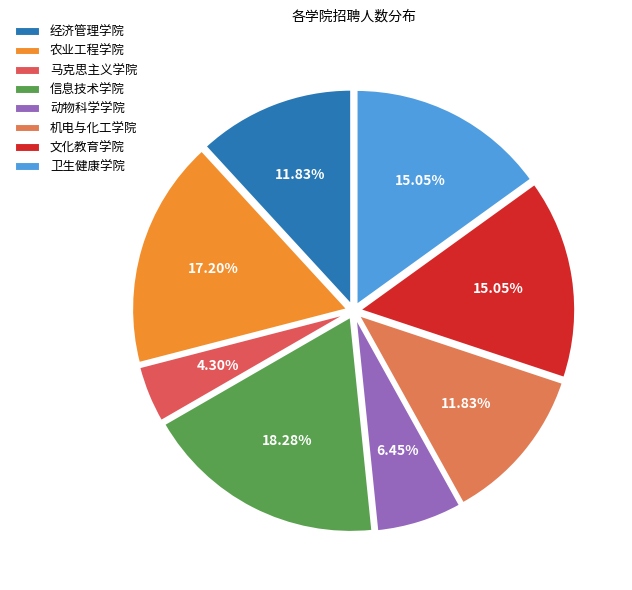

To the nearest percent, what percentage of the pie is 信息技术学院?

18%